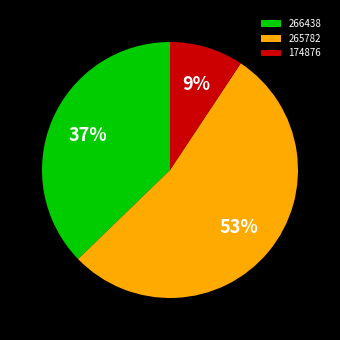

Is the sum of 266438 and 174876 greater than half?

No